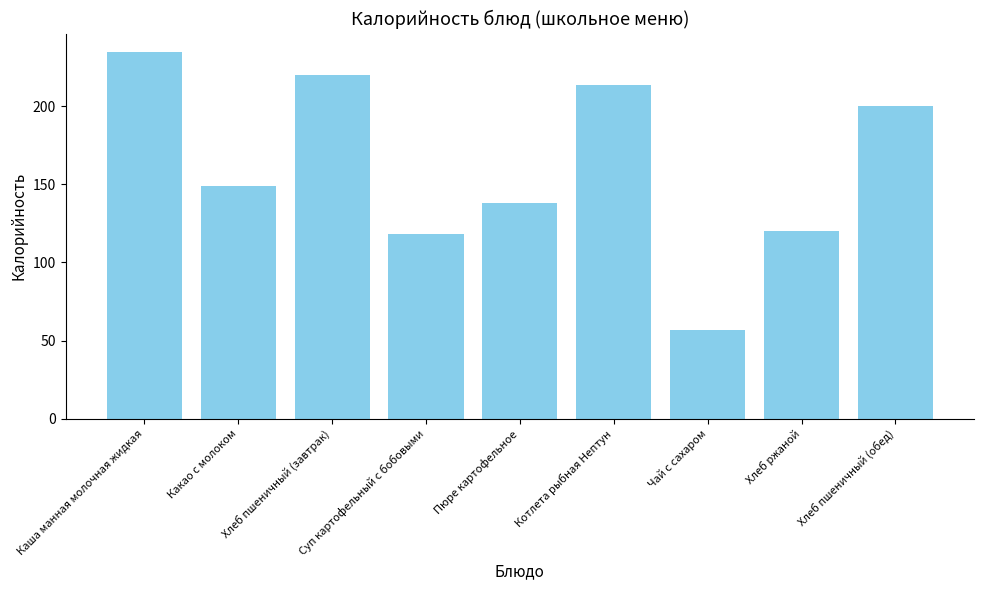

What is the change in value from Какао с молоком to Котлета рыбная Нептун?

+64.2